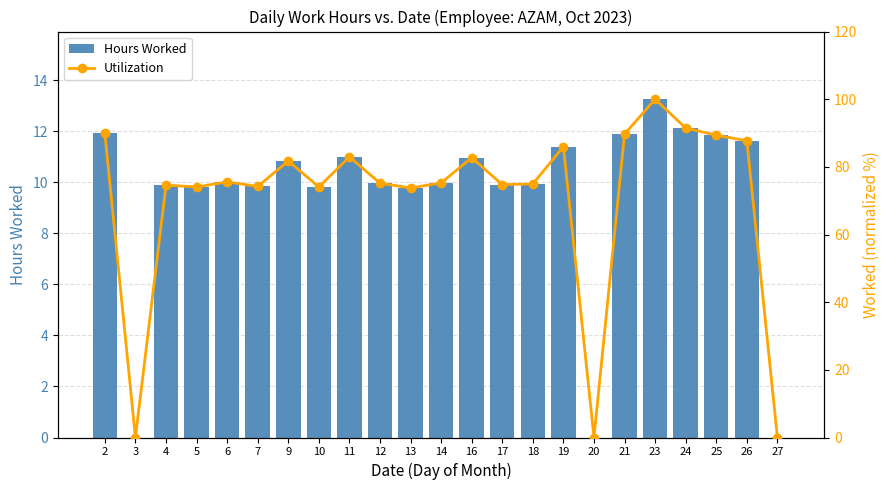

At 21, list the series in order from smallest to largest.

Hours Worked, Utilization